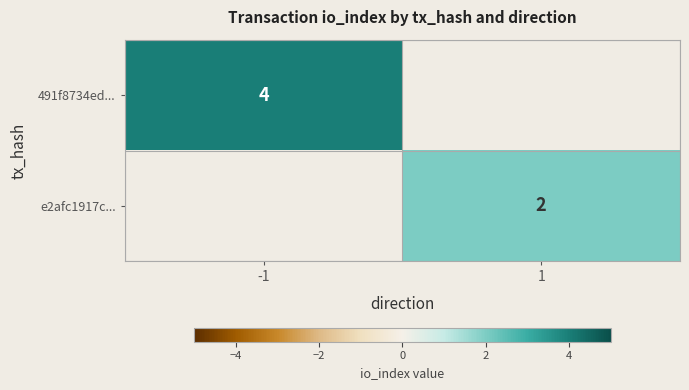

Is it true that 491f8734ed... equals 4 at -1?

True